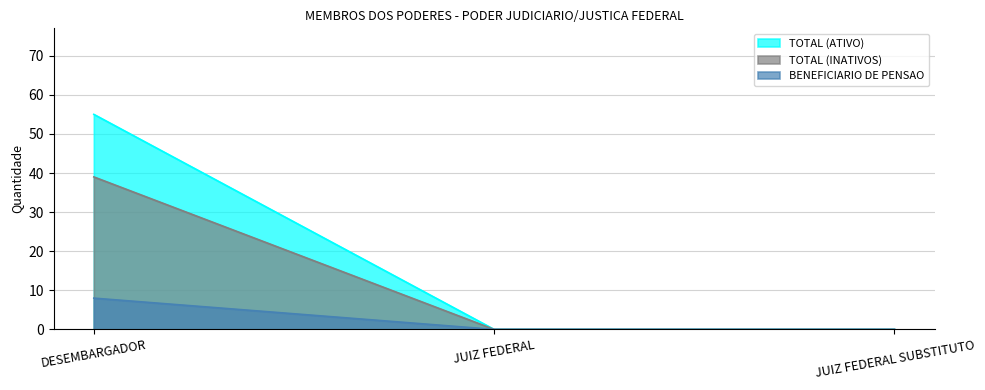

The BENEFICIARIO DE PENSAO series shows 8 at DESEMBARGADOR. True or false?

True